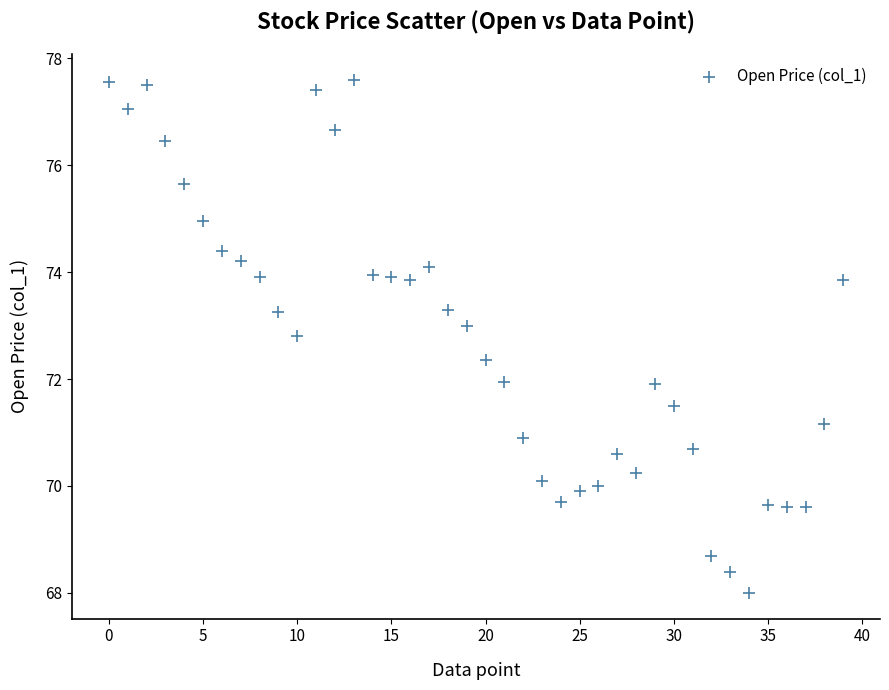

What is the range of Y values (max minus min)?

9.6